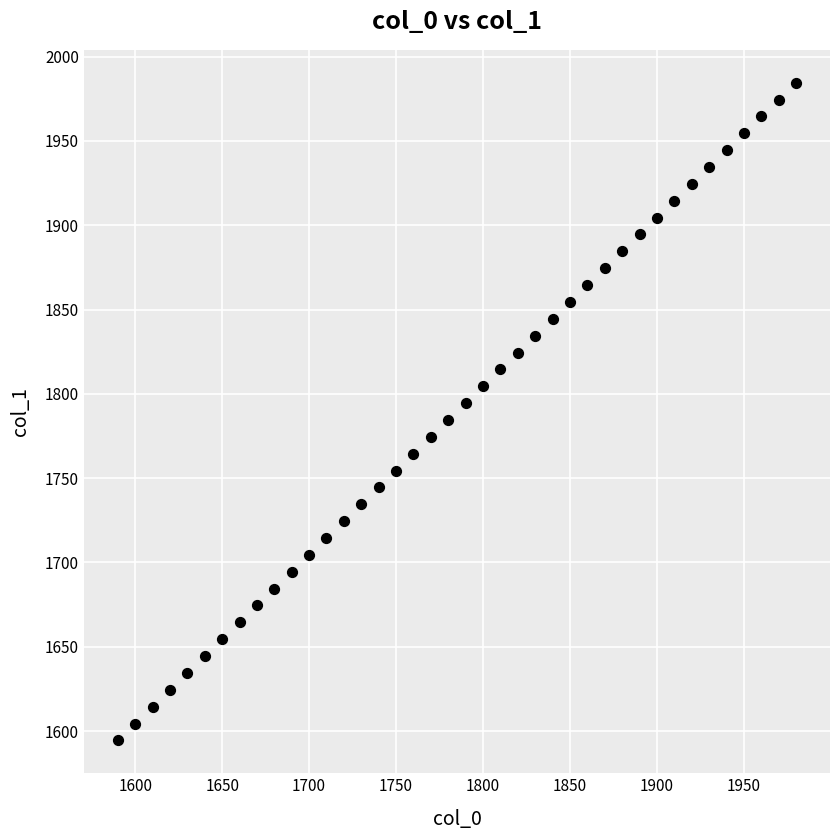

What is the range of Y values (max minus min)?

390.0